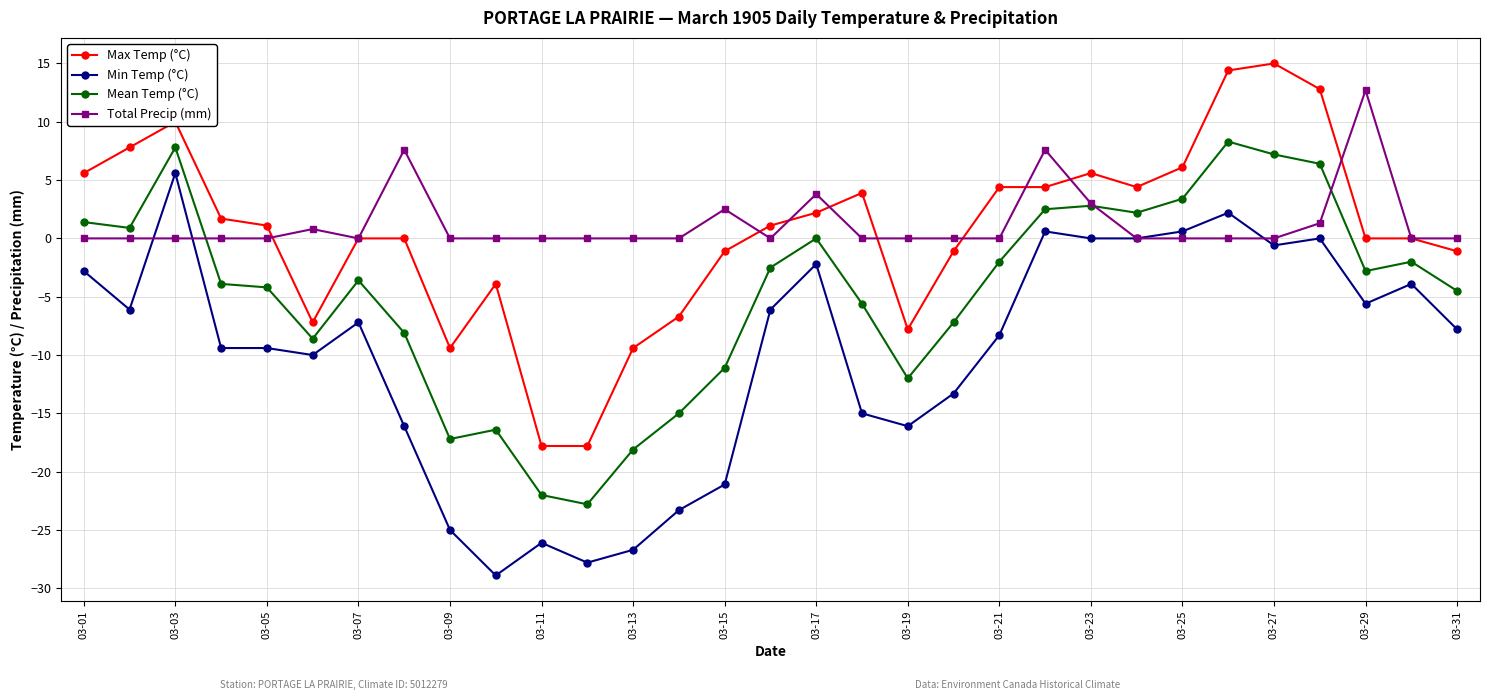

How many data points in Mean Temp (°C) are above -3?

15